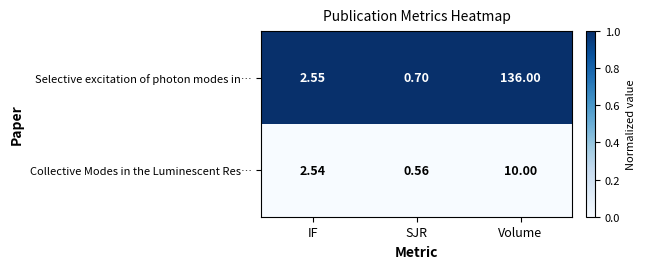

Rank the series by their maximum value, from highest to lowest.

Selective excitation of photon modes in…, Collective Modes in the Luminescent Res…